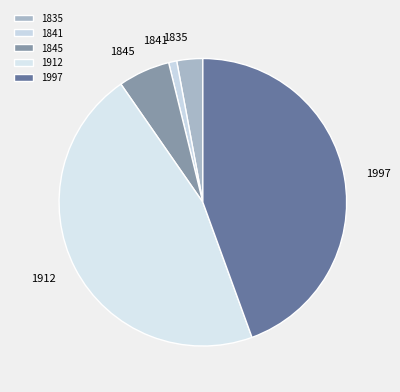

True or false: 1841 accounts for 10% of the total.

False